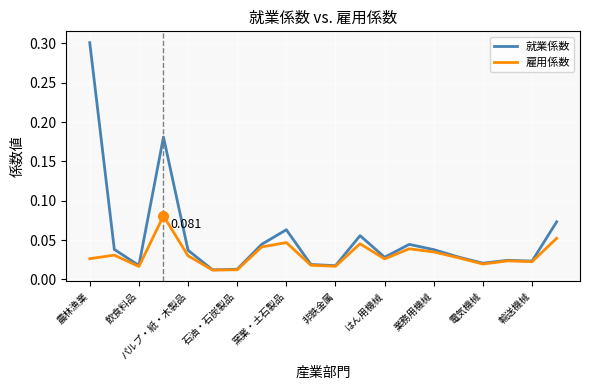

Which series has the largest range (max minus min)?

就業係数